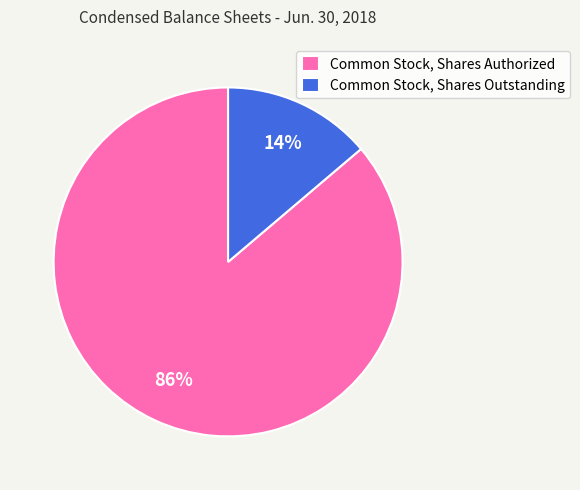

Does Common Stock, Shares Outstanding account for over 50% of the chart?

No